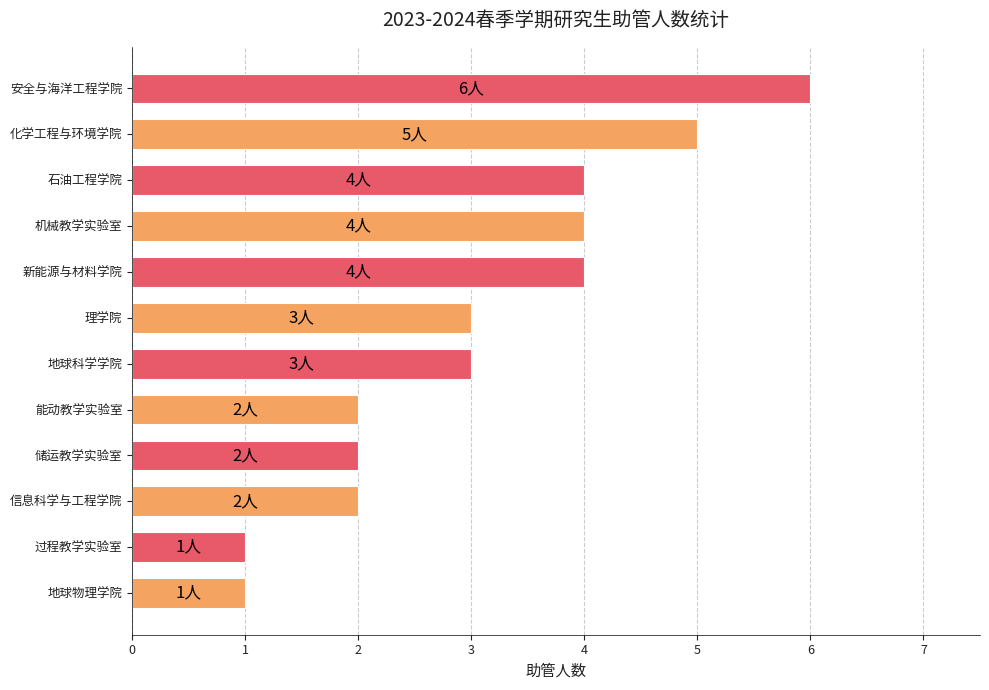

Which has a higher value, 信息科学与工程学院 or 化学工程与环境学院?

化学工程与环境学院